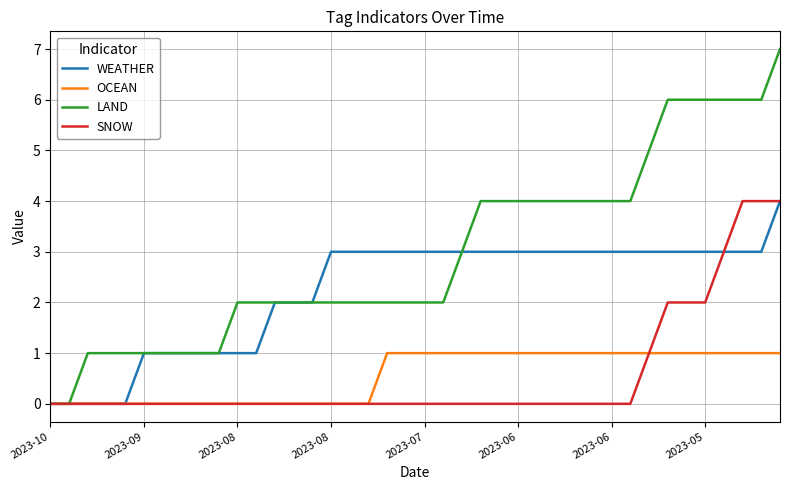

Which series has the largest total across all categories?

LAND